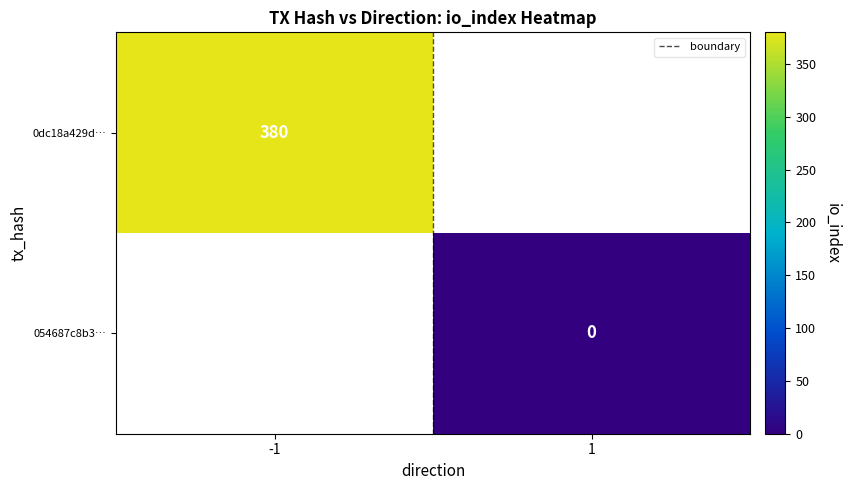

Is it true that 054687c8b3… equals 0.0 at 1?

True